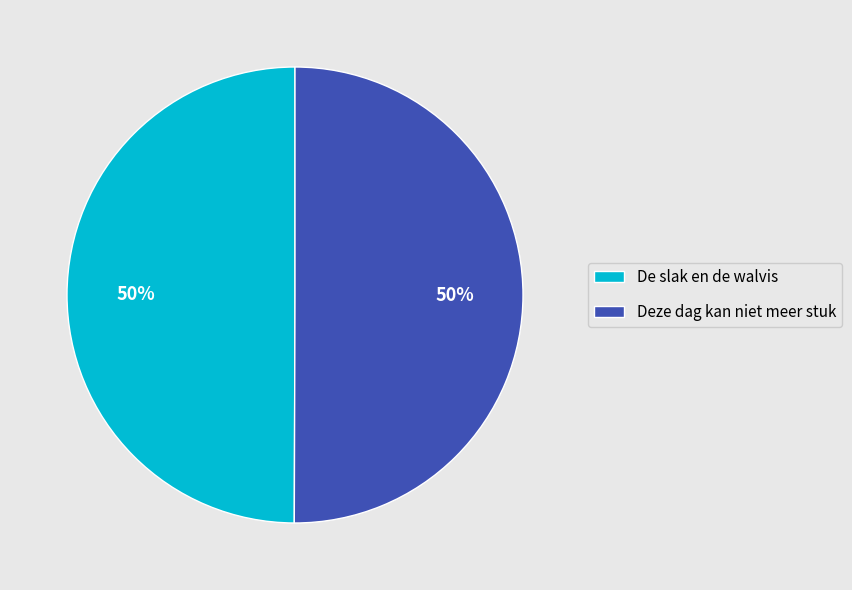

Combined, do Deze dag kan niet meer stuk and De slak en de walvis account for over 50%?

Yes